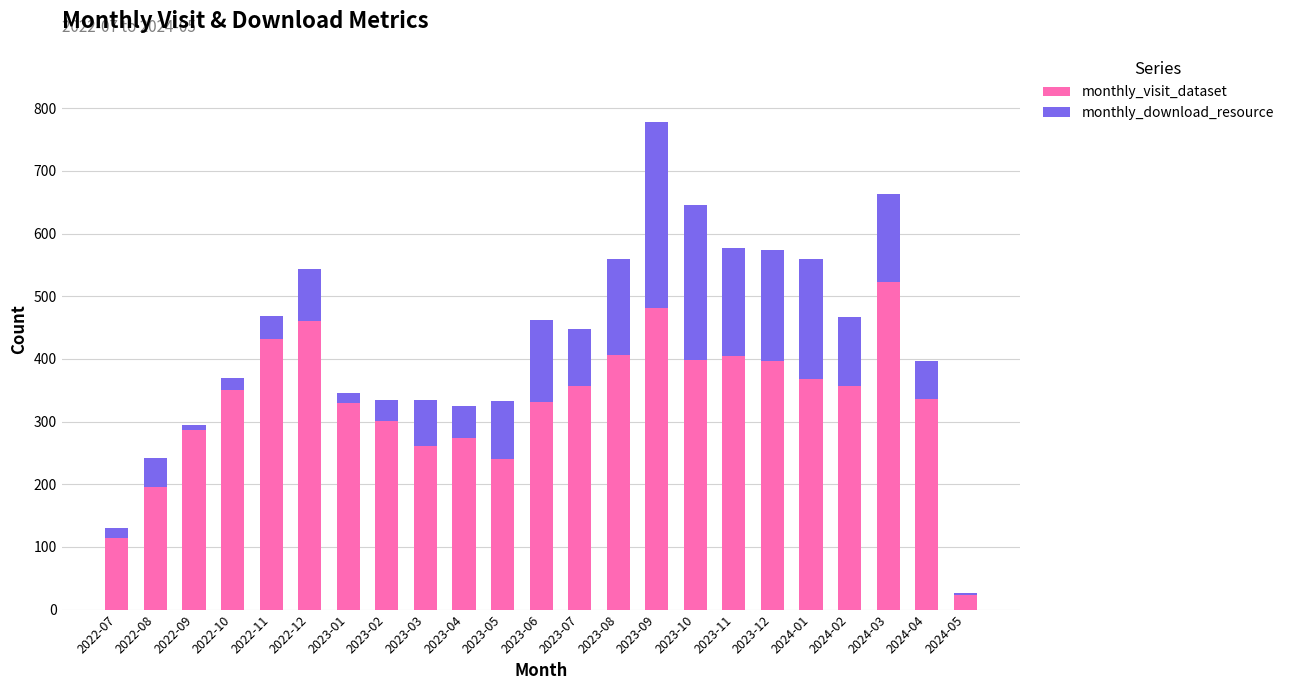

The value of monthly_visit_dataset at 2023-05 is 339. True or false?

False